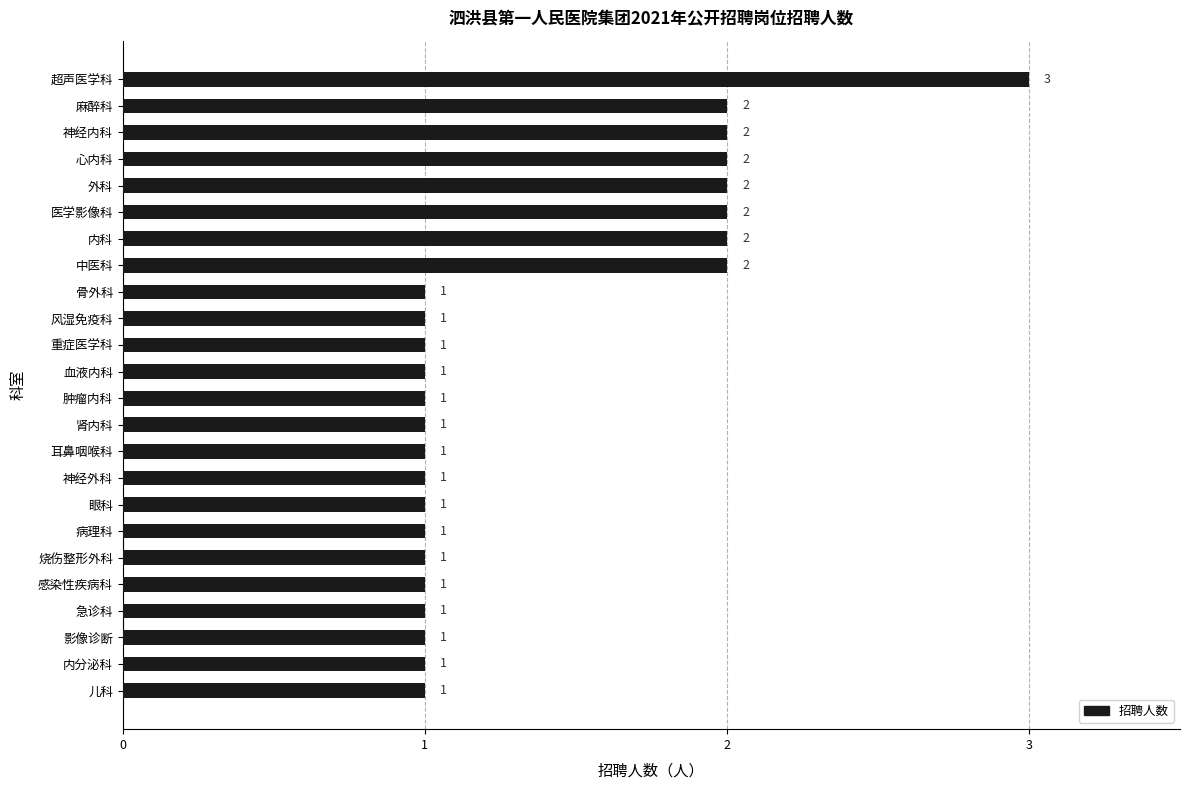

Are the bars horizontal?

Yes